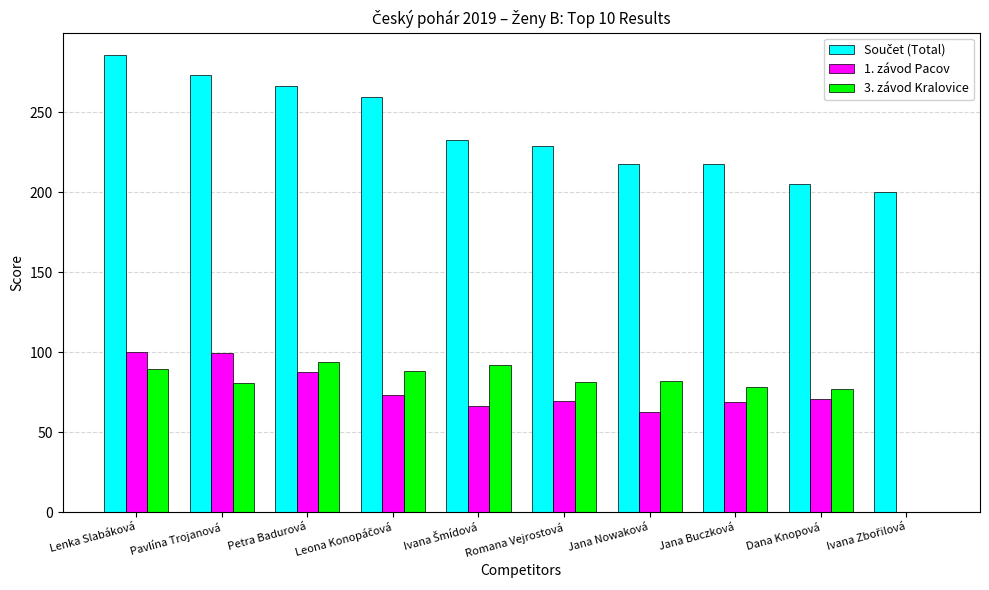

At which category is the sum across all series the highest?

Lenka Slabáková